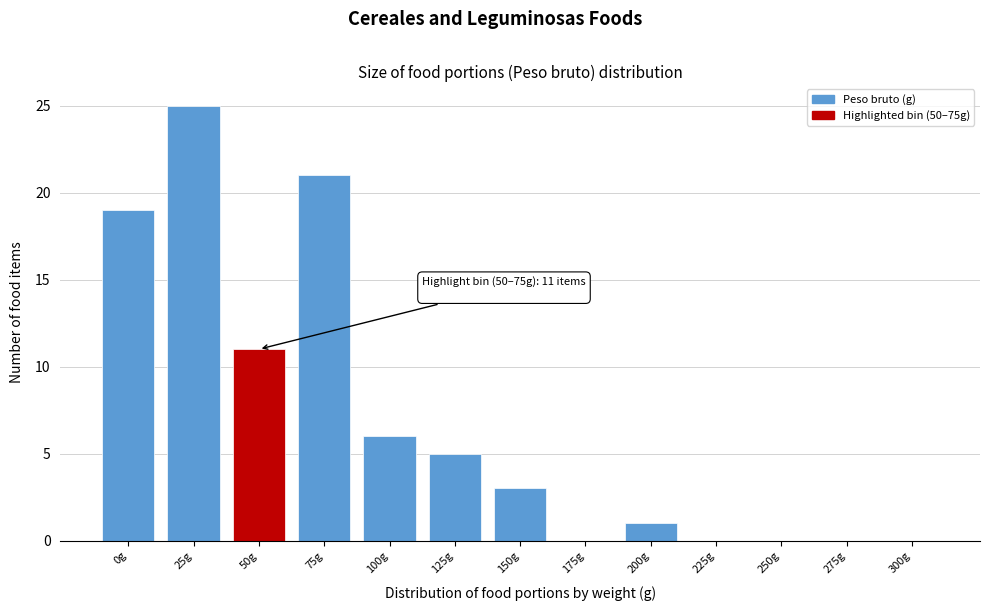

Reading left to right, list all the values displayed in this chart.

0g=19	25g=25	50g=11	75g=21	100g=6	125g=5	150g=3	175g=0	200g=1	225g=0	250g=0	275g=0	300g=0